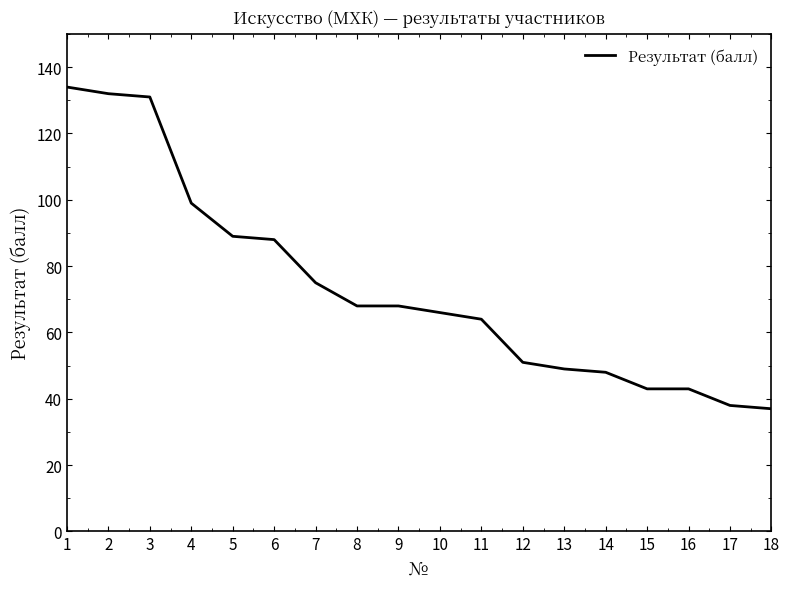

What is the maximum value shown in the chart?

134